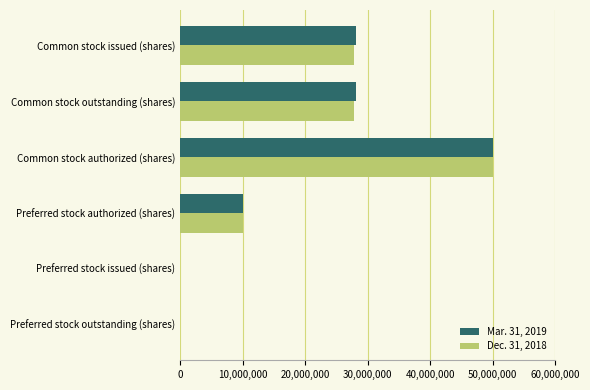

At which category is the sum across all series the highest?

Common stock authorized (shares)